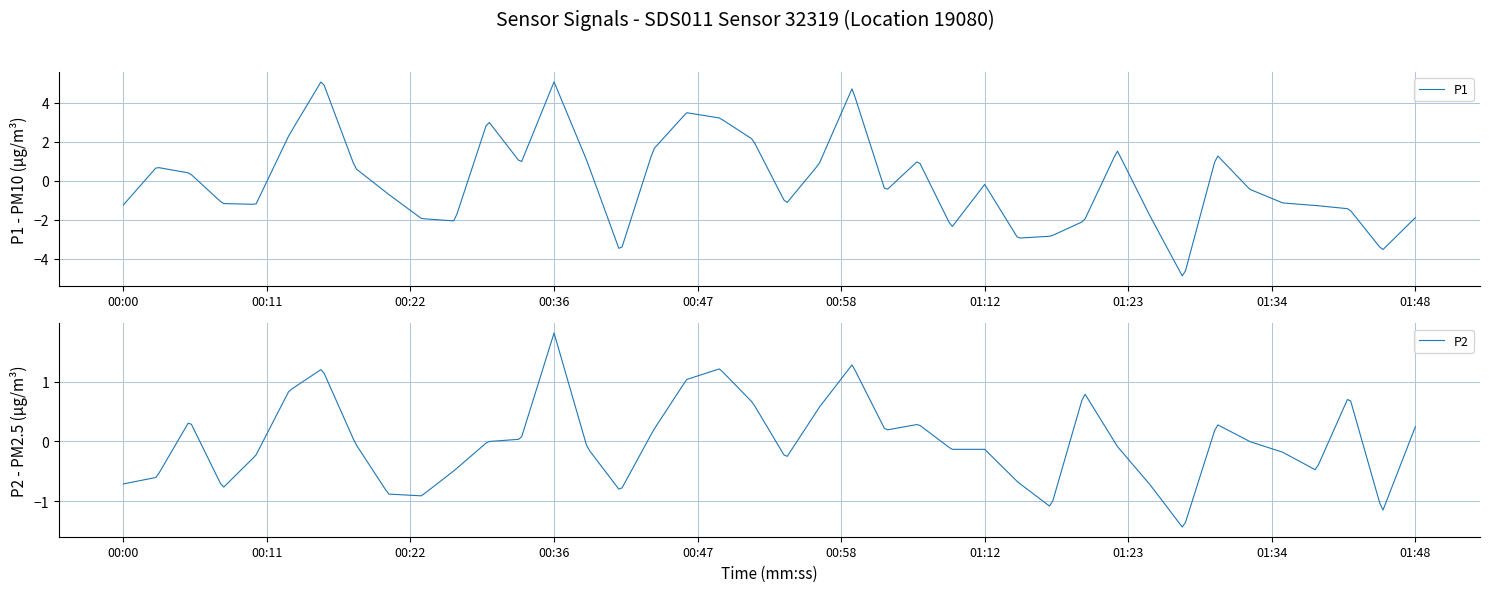

What is the highest value of the P1 series?

5.1